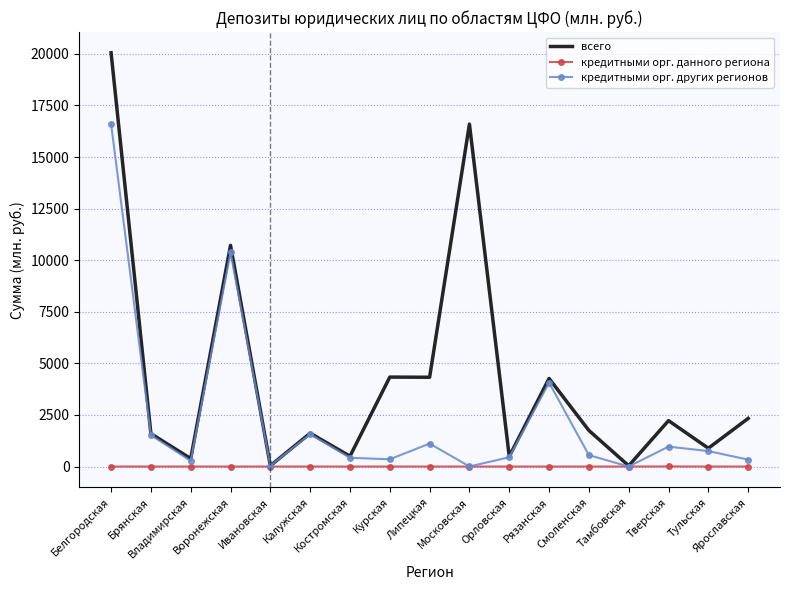

What is the maximum value for кредитными орг. других регионов?

16605